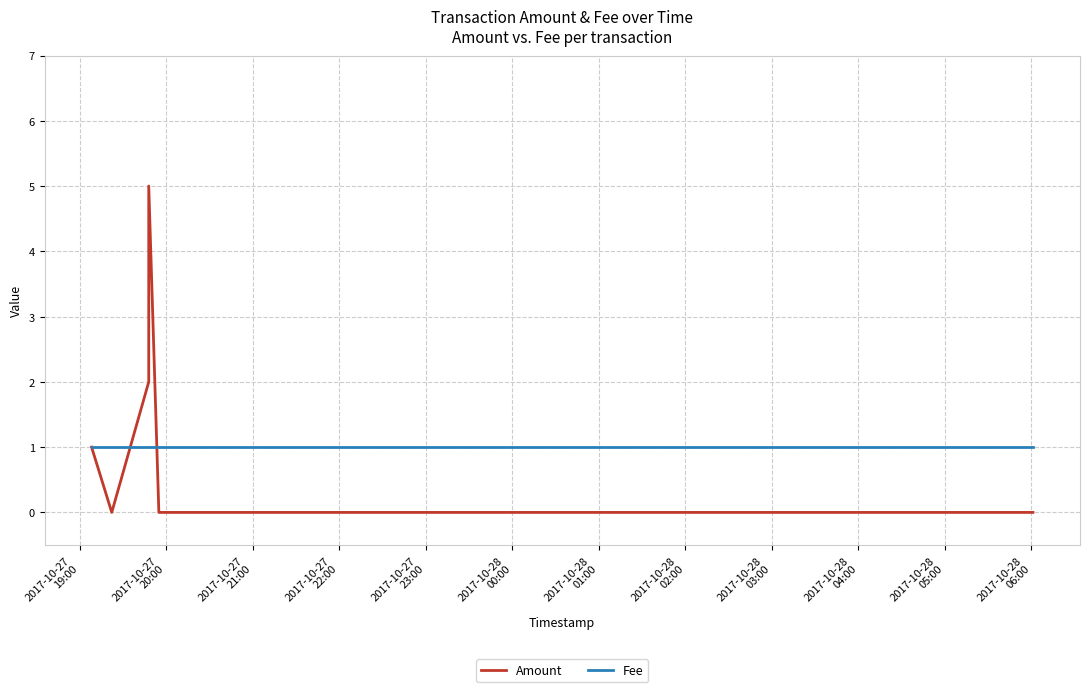

What is the minimum value for Fee?

1